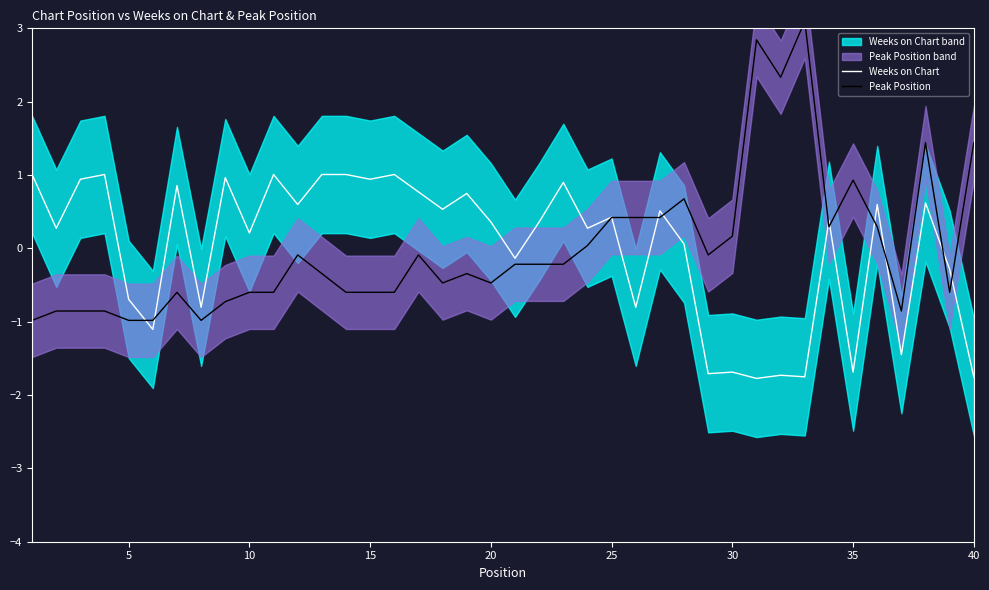

True or false: Peak Position and Weeks on Chart cross at least once.

True